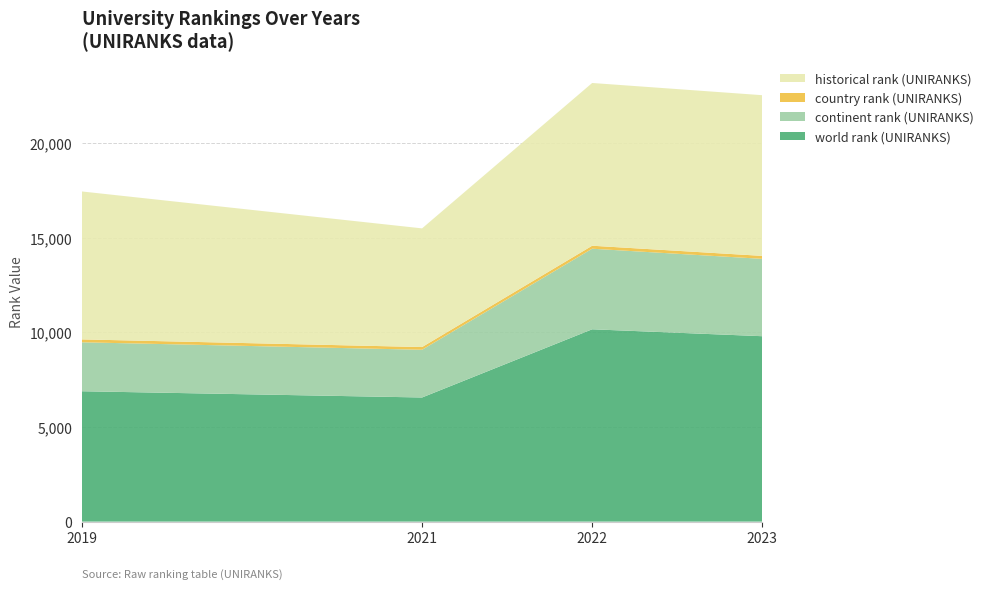

Reading right to left, what are all the values shown in this chart?

world rank (UNIRANKS): 9791.0	10156.0	6555.0	6885.0
continent rank (UNIRANKS): 4085.0	4255.0	2520.0	2585.0
country rank (UNIRANKS): 157.0	158.0	144.0	153.0
historical rank (UNIRANKS): 8485.0	8593.5	6266.0	7811.5